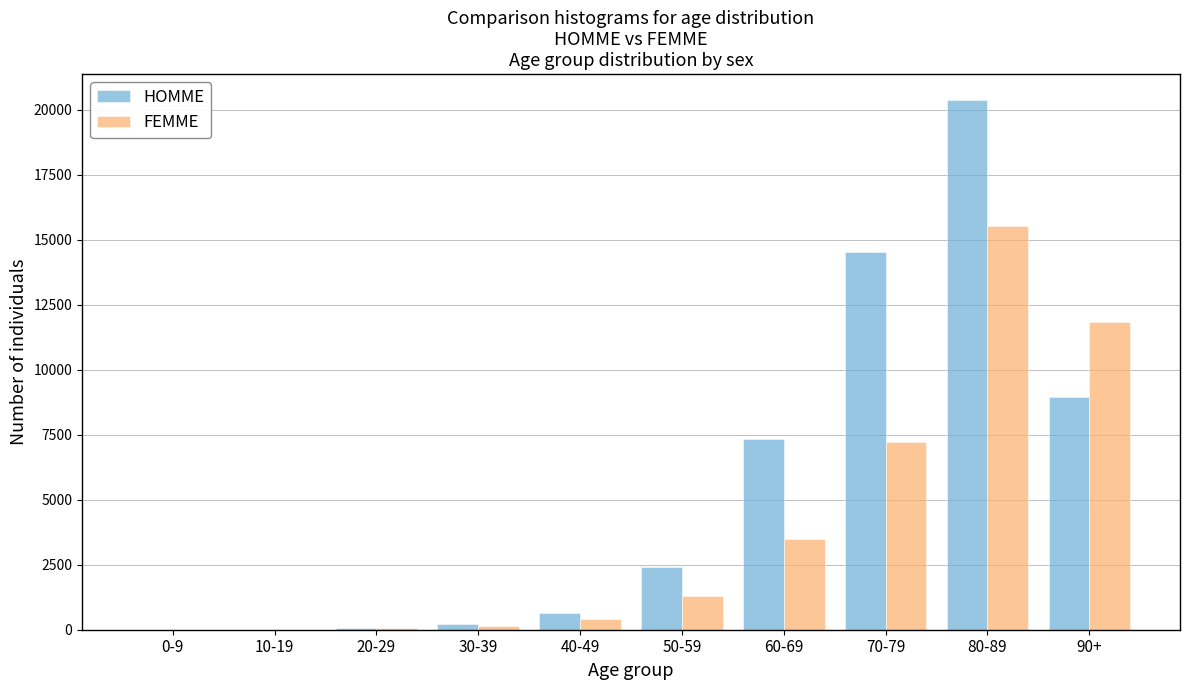

Where is FEMME nearest to the value 7772?

70-79